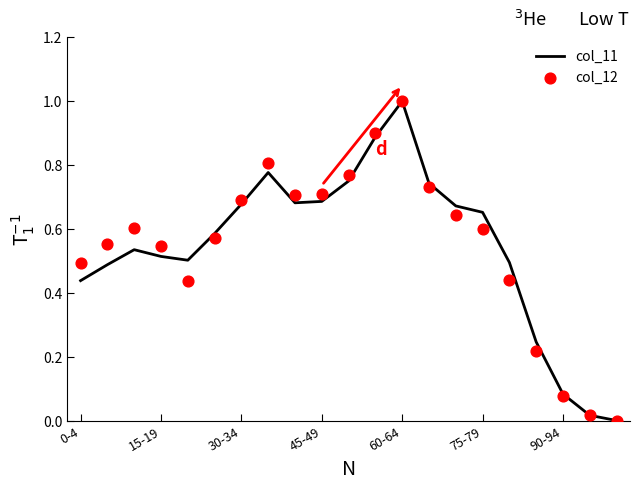

At how many categories does at least one series exceed 0?

21